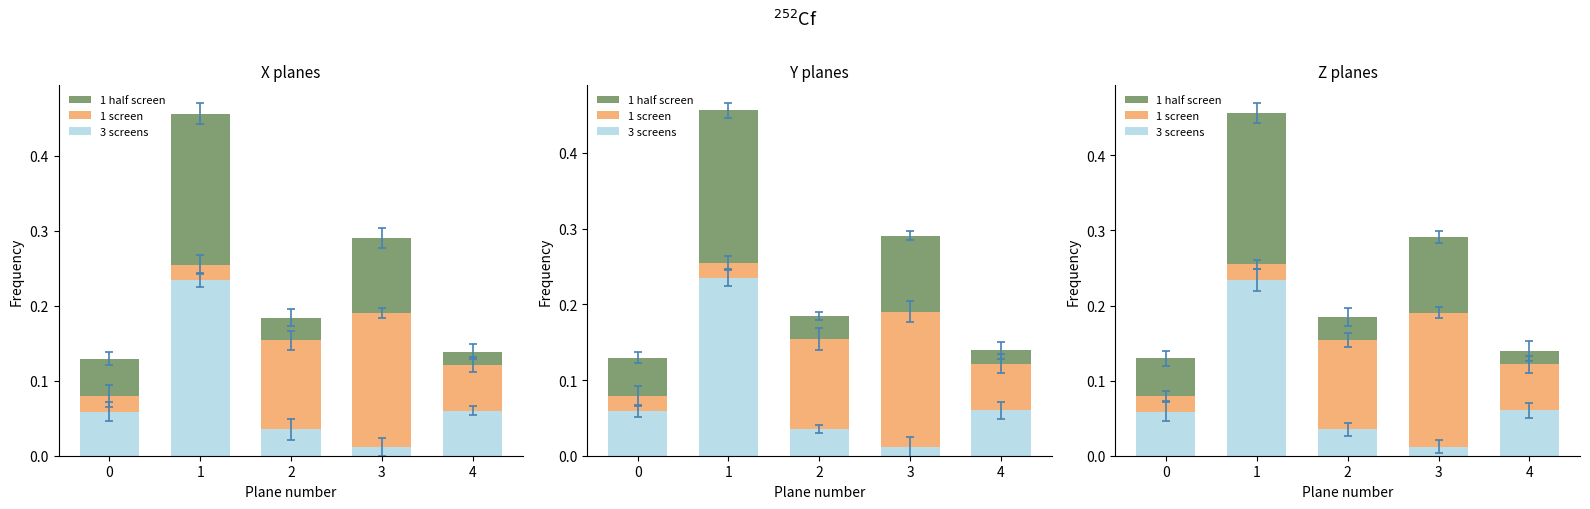

Which series has the widest spread of values?

3 screens